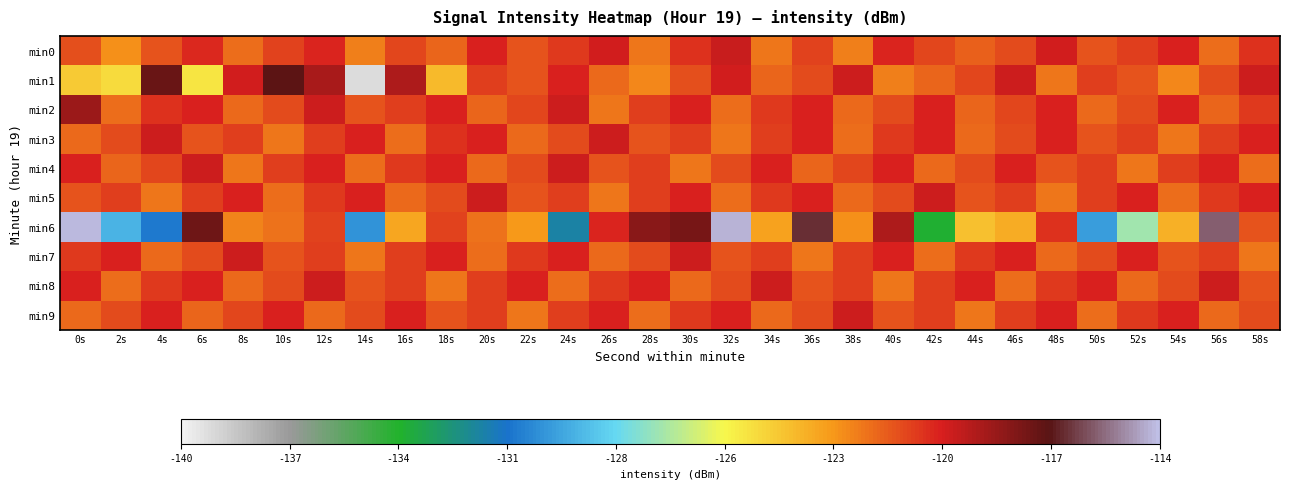

Which series has the largest range (max minus min)?

min1